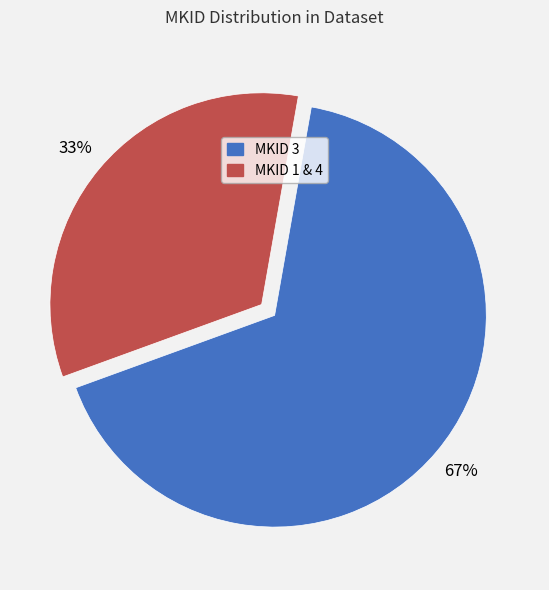

How many slices are in this pie chart?

2